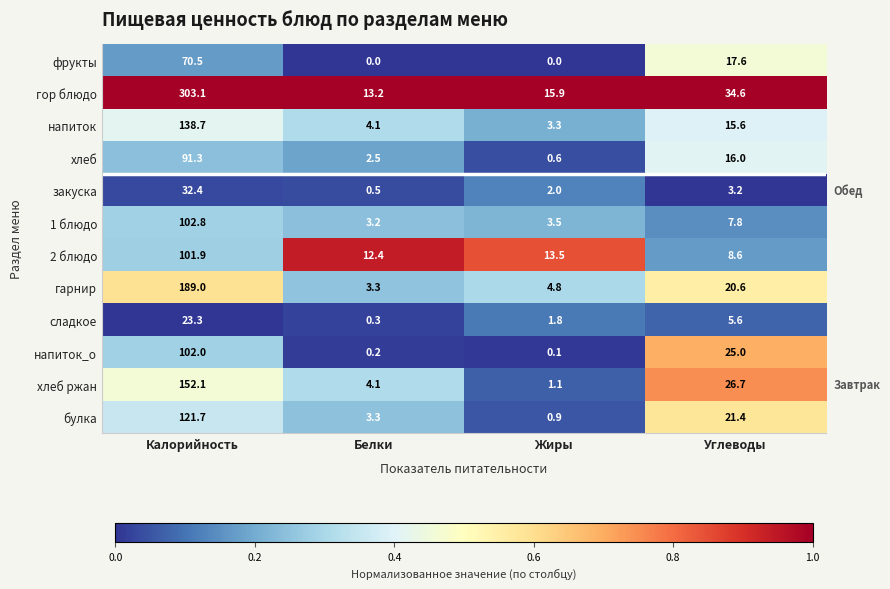

Which category has the highest value in the напиток_о series?

Калорийность